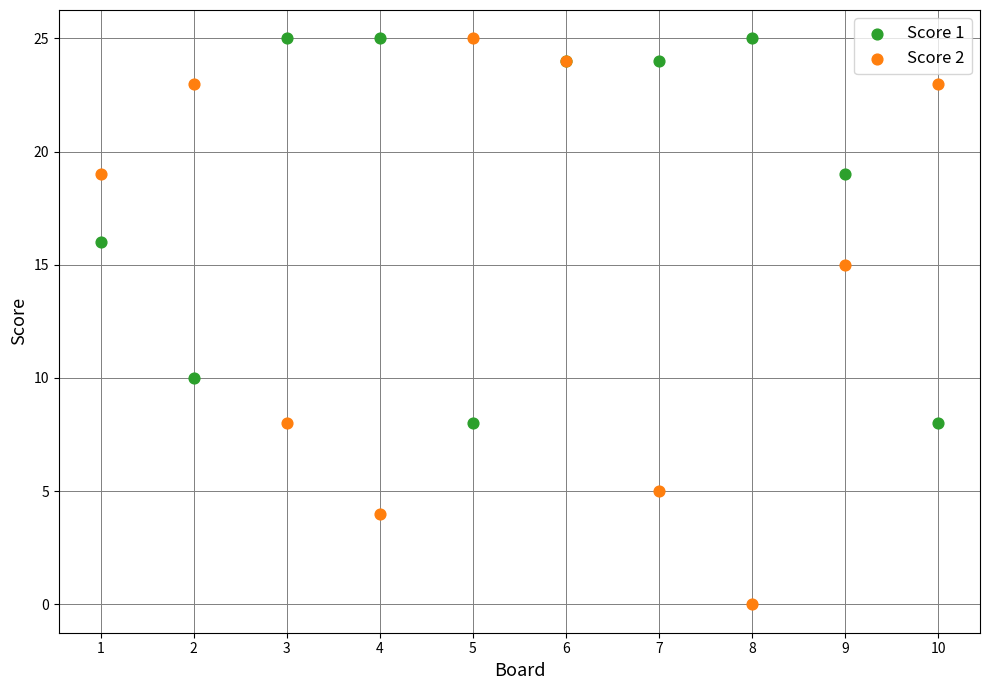

Which series has the largest Y range (max minus min)?

Score 2